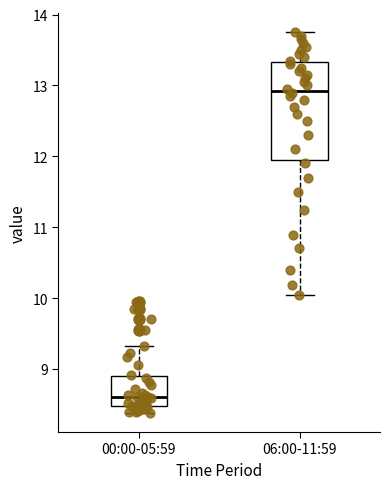

Which box's median line is the highest?

06:00-11:59